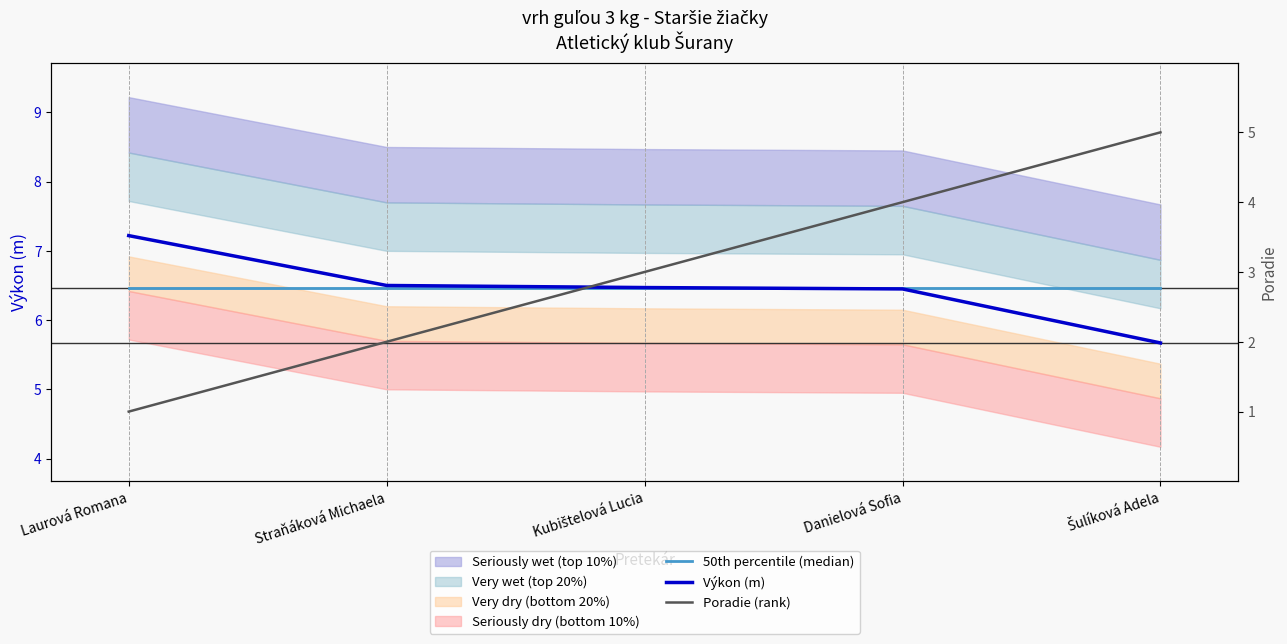

What is the label of the 3rd point from the left?

Kubištelová Lucia